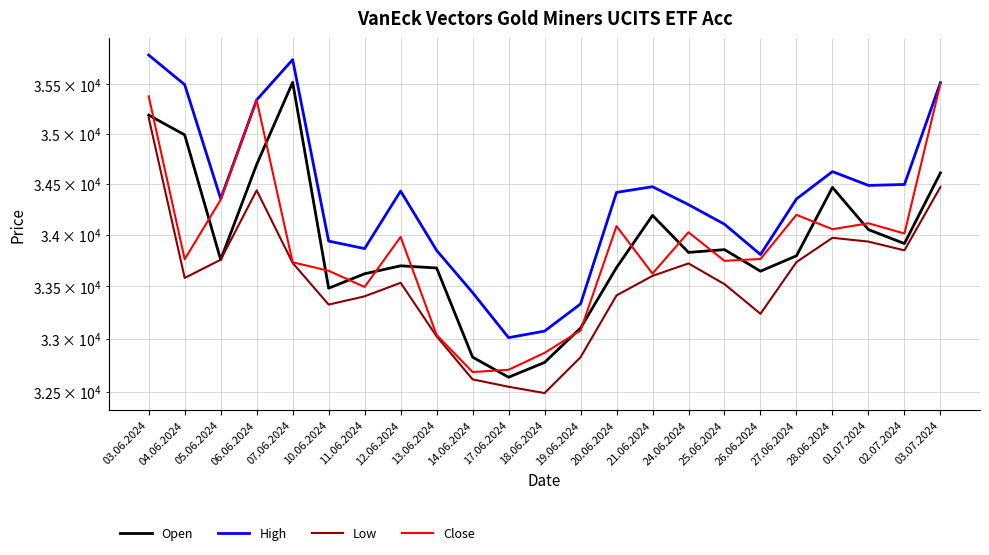

What is the difference between the maximum and minimum values in the Close series?

2821